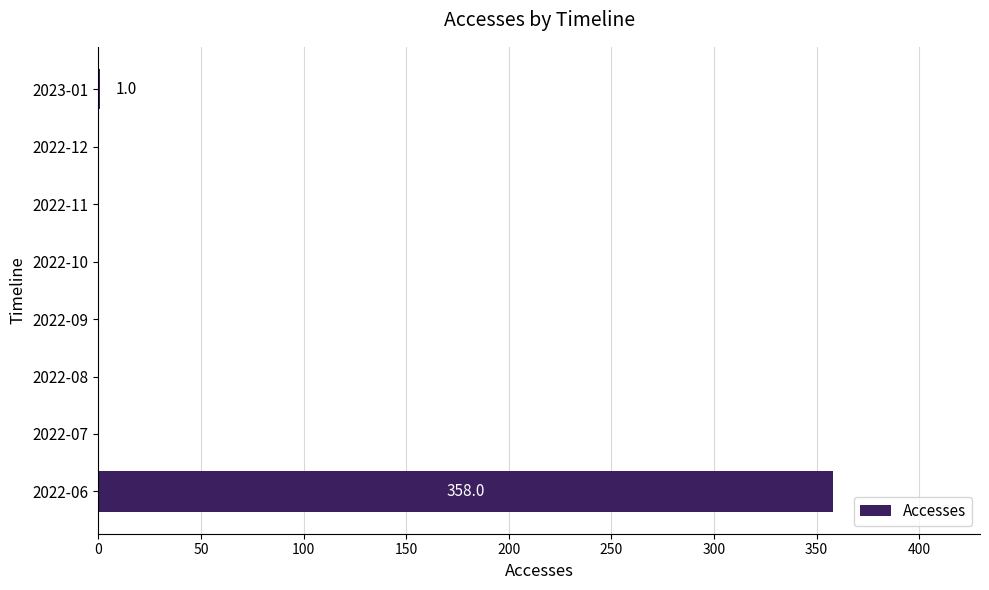

True or false: the data shows -211 at 2022-10.

False